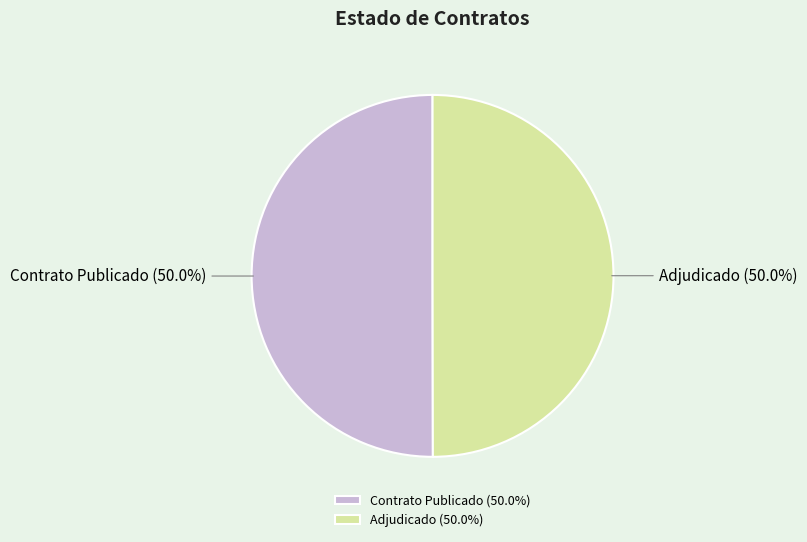

Approximately how many times larger is the value at Contrato Publicado compared to Adjudicado?

1.0